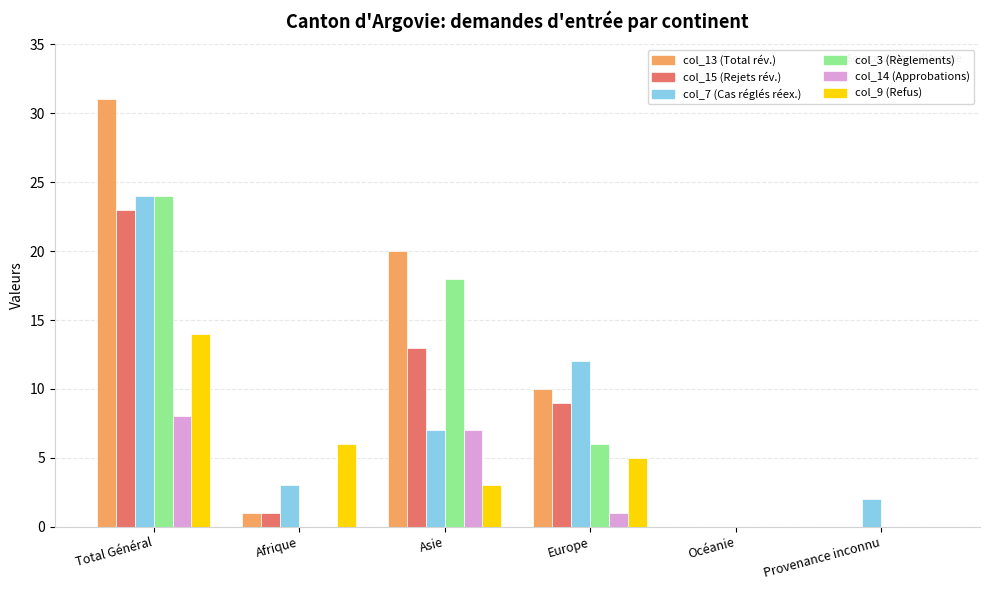

What is the maximum value shown in the chart?

31